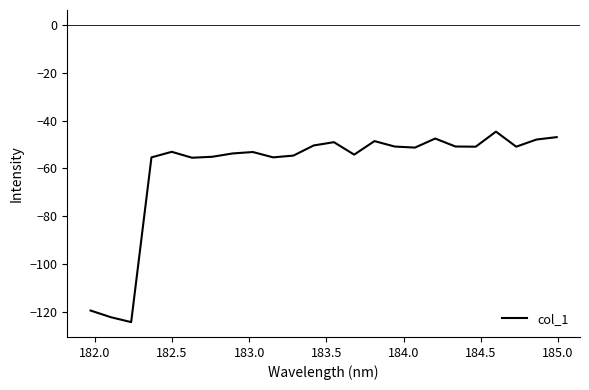

What is the greatest value displayed?

-44.6